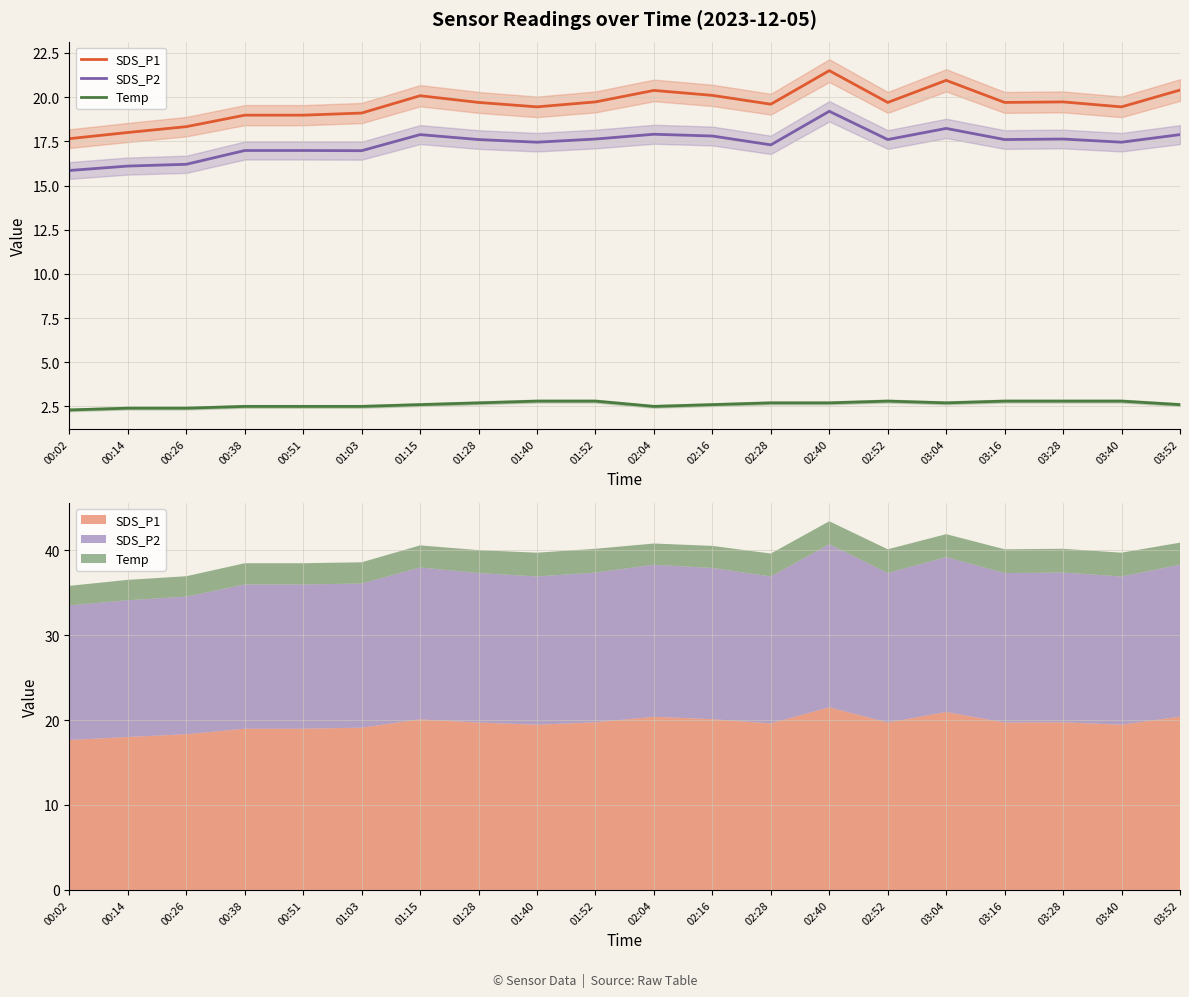

In Temp, how many points are higher than both neighbors (excluding endpoints)?

1